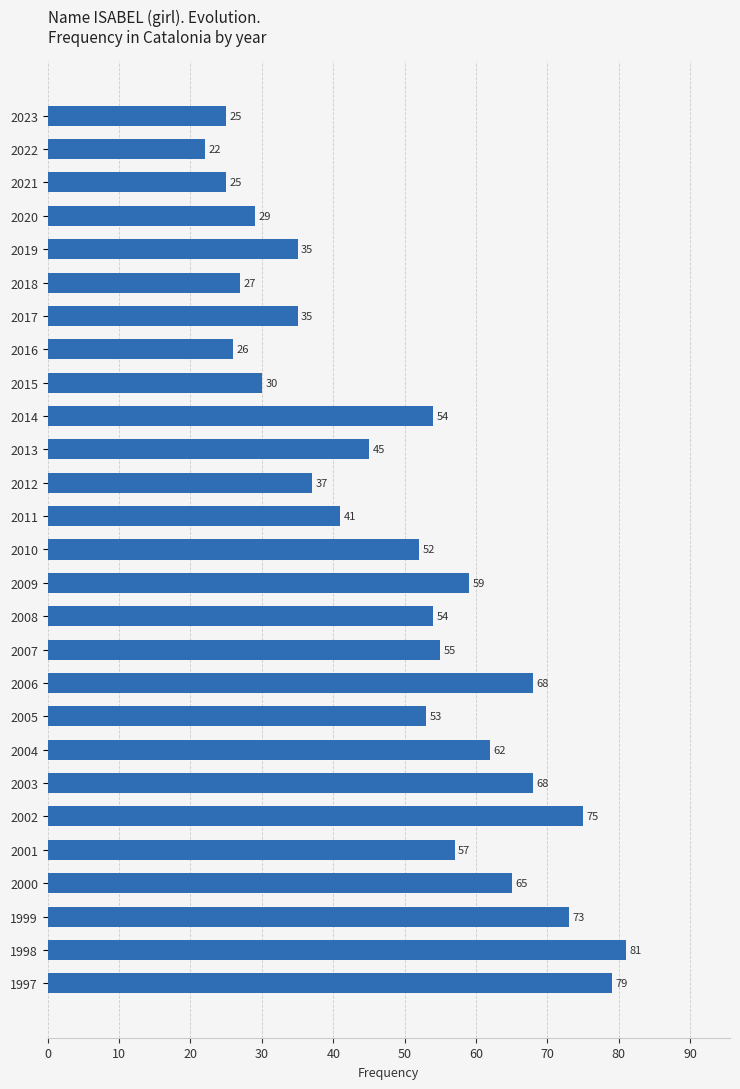

The value at 2005 is 53. True or false?

True